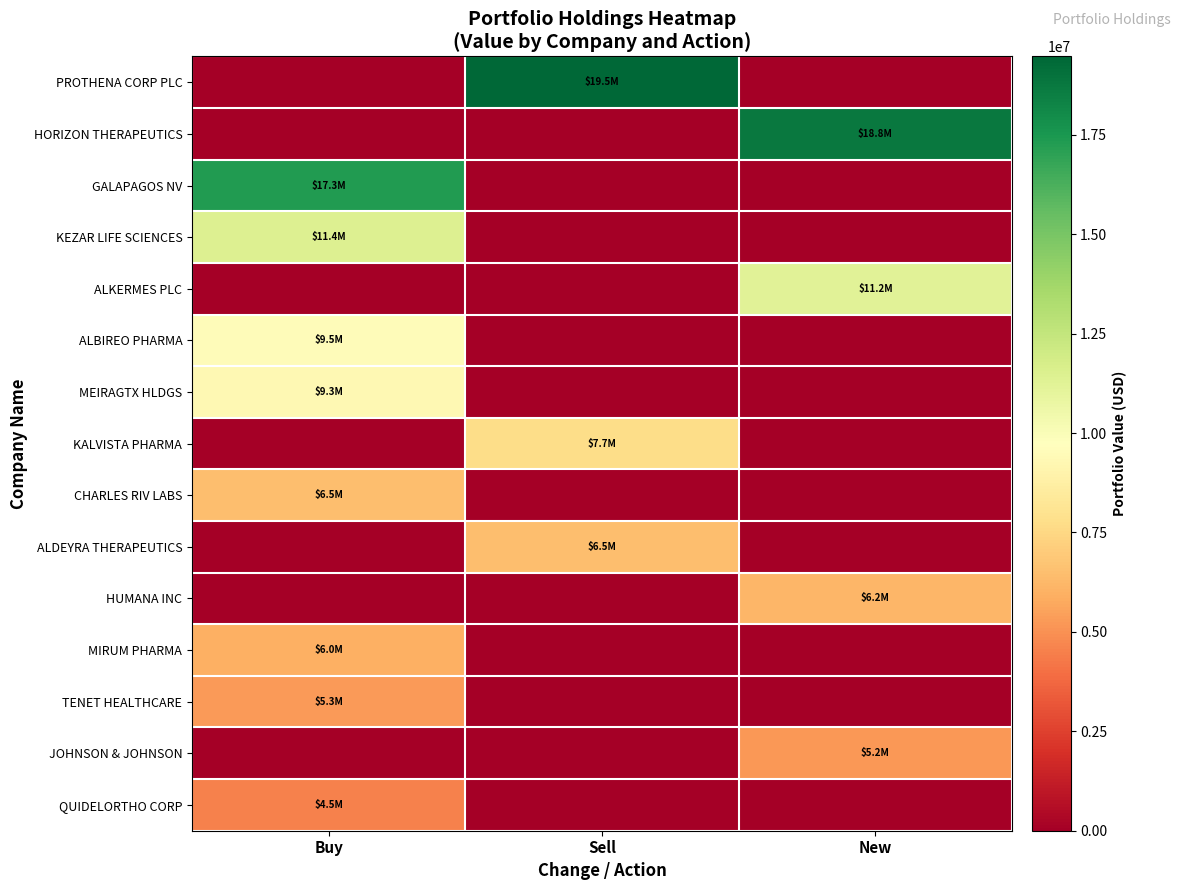

Reading right to left, transcribe all the data shown in this chart.

PROTHENA CORP PLC: New=0	Sell=19468000	Buy=0
HORIZON THERAPEUTICS: New=18753000	Sell=0	Buy=0
GALAPAGOS NV: New=0	Sell=0	Buy=17269000
KEZAR LIFE SCIENCES: New=0	Sell=0	Buy=11433000
ALKERMES PLC: New=11213000	Sell=0	Buy=0
ALBIREO PHARMA: New=0	Sell=0	Buy=9510000
MEIRAGTX HLDGS: New=0	Sell=0	Buy=9279000
KALVISTA PHARMA: New=0	Sell=7691000	Buy=0
CHARLES RIV LABS: New=0	Sell=0	Buy=6538000
ALDEYRA THERAPEUTICS: New=0	Sell=6466000	Buy=0
HUMANA INC: New=6210000	Sell=0	Buy=0
MIRUM PHARMA: New=0	Sell=0	Buy=5988000
TENET HEALTHCARE: New=0	Sell=0	Buy=5261000
JOHNSON & JOHNSON: New=5179000	Sell=0	Buy=0
QUIDELORTHO CORP: New=0	Sell=0	Buy=4496000